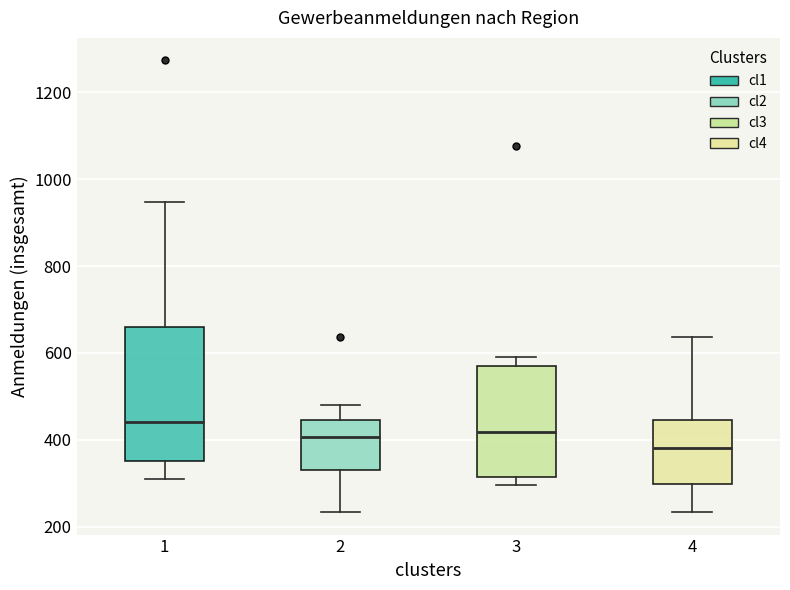

Reading left to right, read every box against the y-axis: the position of its median line, the range the box covers, and the ends of its whiskers. The values are not printed on the chart, so give them approximately, as read against the axis.

1: median 440, box 360 to 660, whiskers 320 to 940
2: median 400, box 340 to 440, whiskers 240 to 480
3: median 420, box 320 to 560, whiskers 300 to 600
4: median 380, box 300 to 440, whiskers 240 to 640